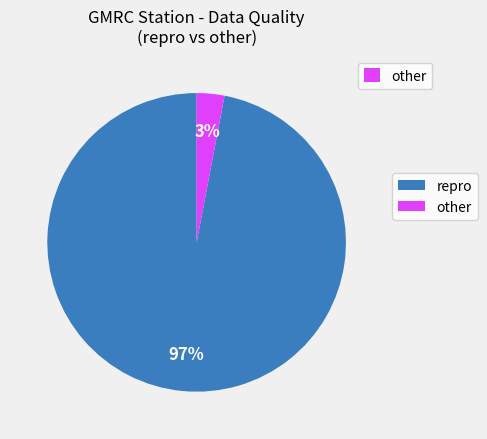

To the nearest percent, what is the average slice percentage?

50%